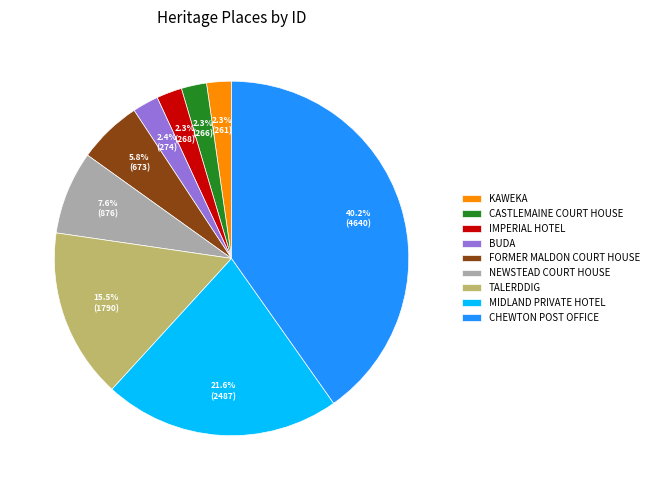

To the nearest percent, what is the difference between the MIDLAND PRIVATE HOTEL and TALERDDIG slice percentages?

6%